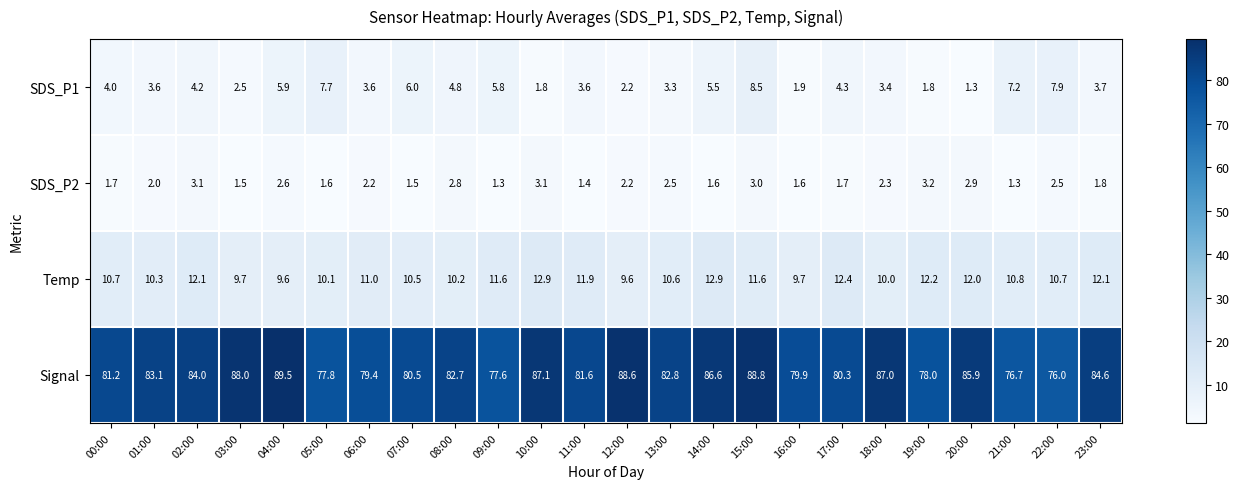

At which label is SDS_P1 closest to 4?

00:00